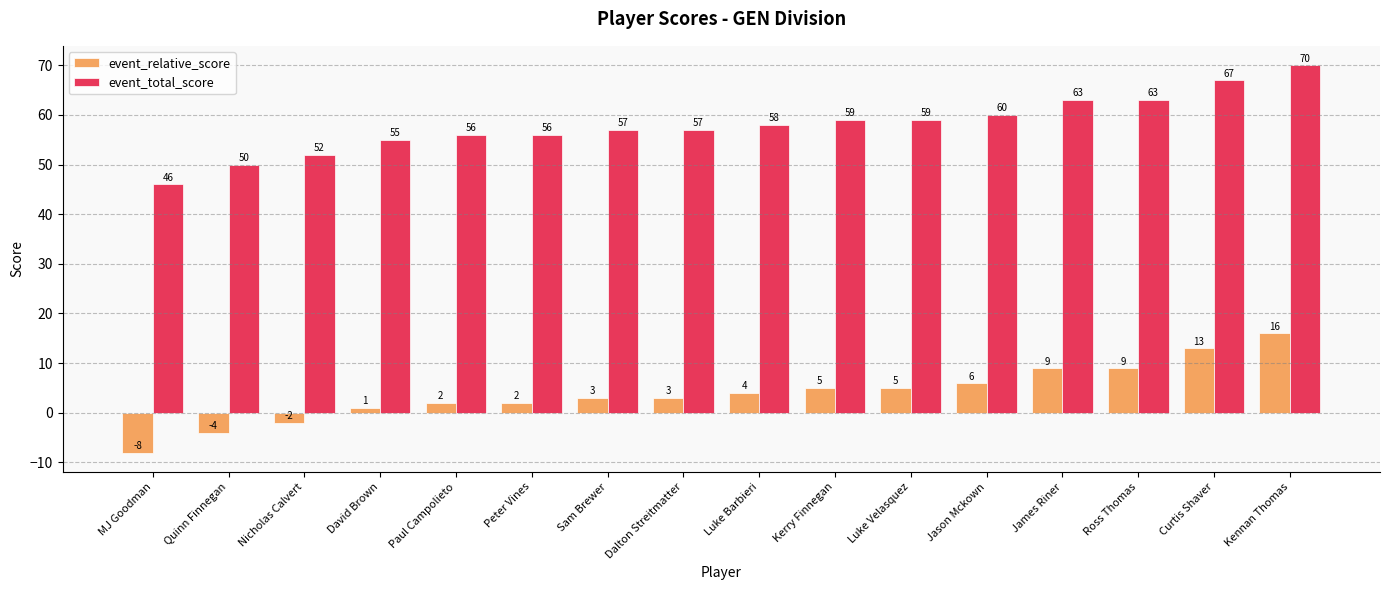

How many values in event_relative_score are above zero?

13